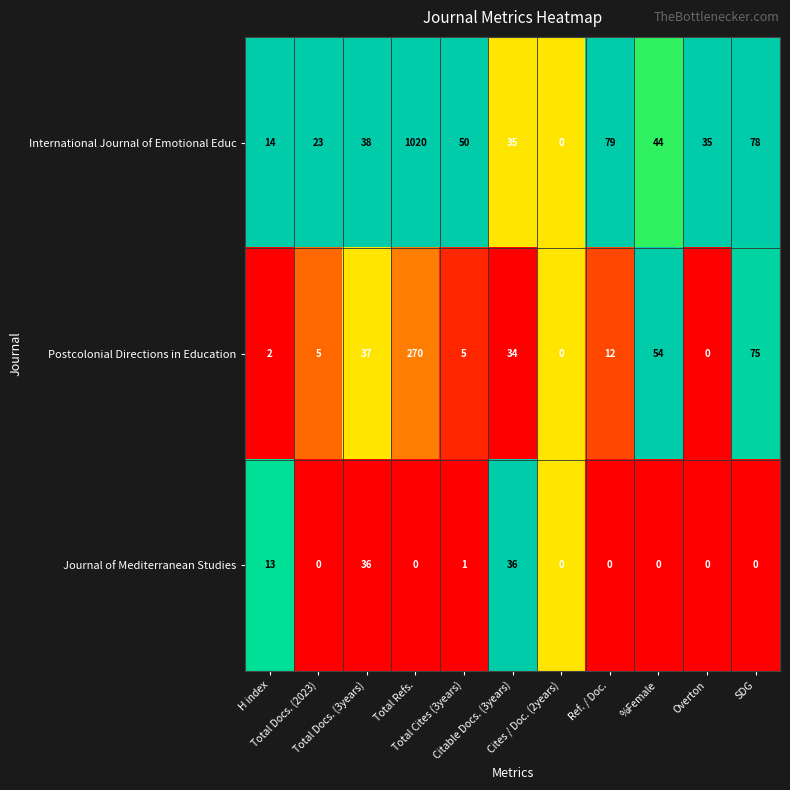

List the series in order of their overall mean, lowest first.

Journal of Mediterranean Studies, Postcolonial Directions in Education, International Journal of Emotional Educ